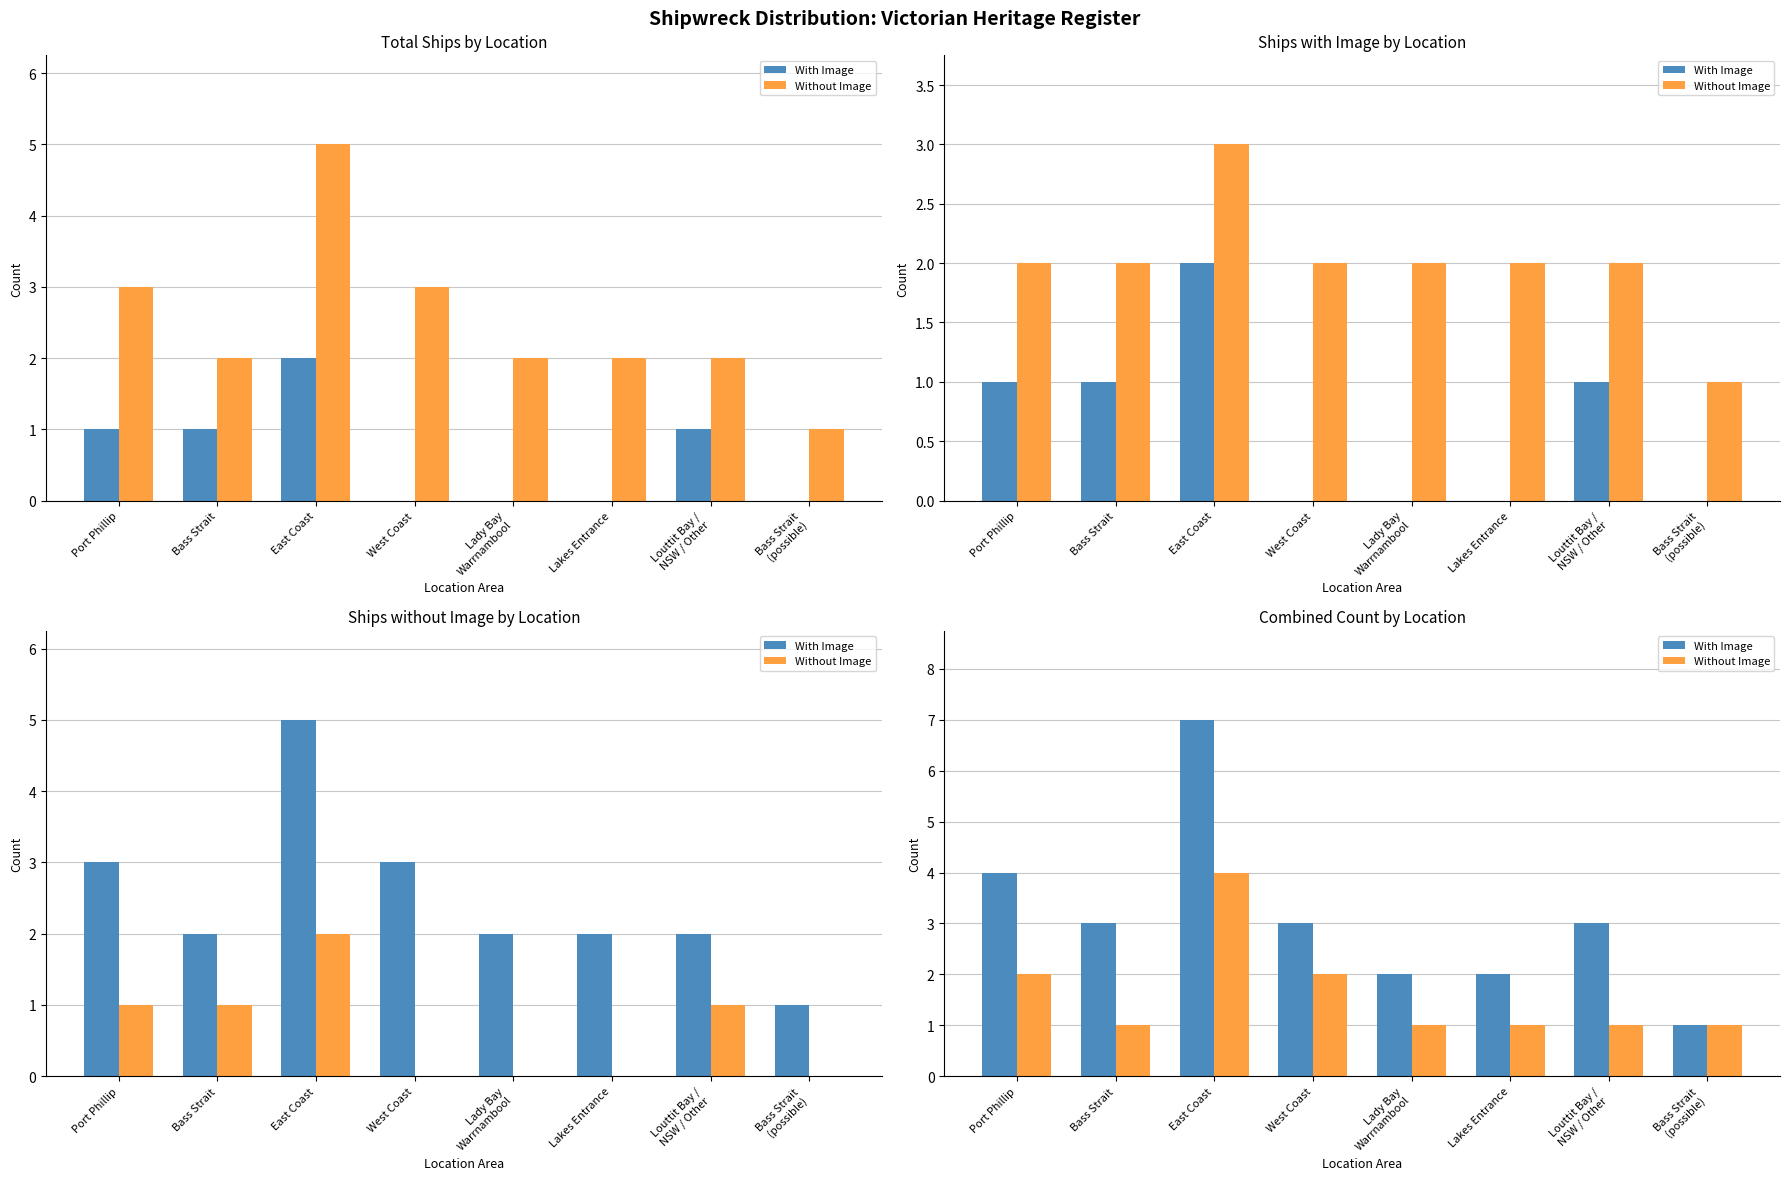

What is the minimum value for With Image?

1